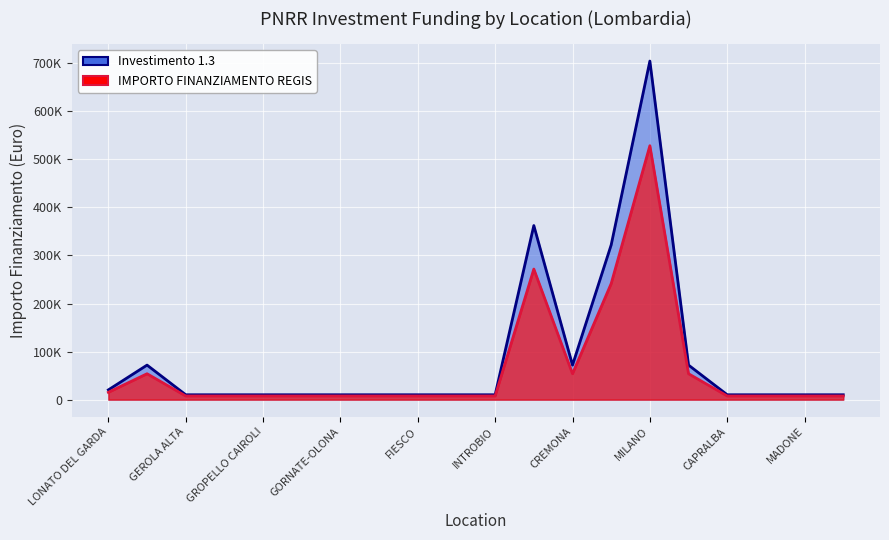

True or false: IMPORTO FINANZIAMENTO REGIS has a value of 72787.1 at BRESCIA.

False